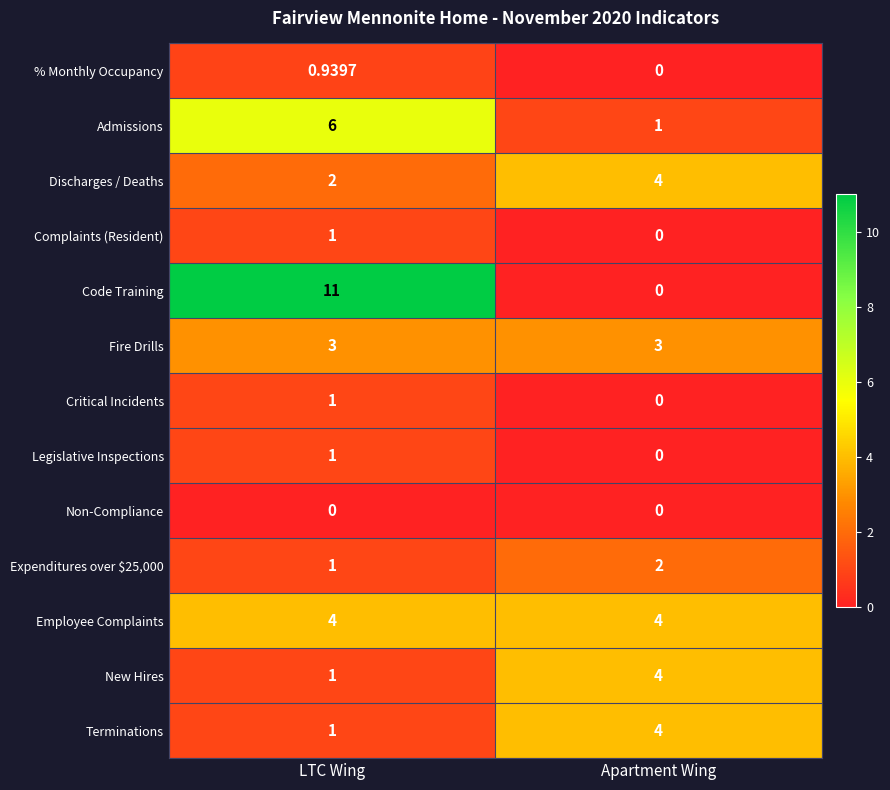

Which series changed the most between LTC Wing and Apartment Wing?

Code Training